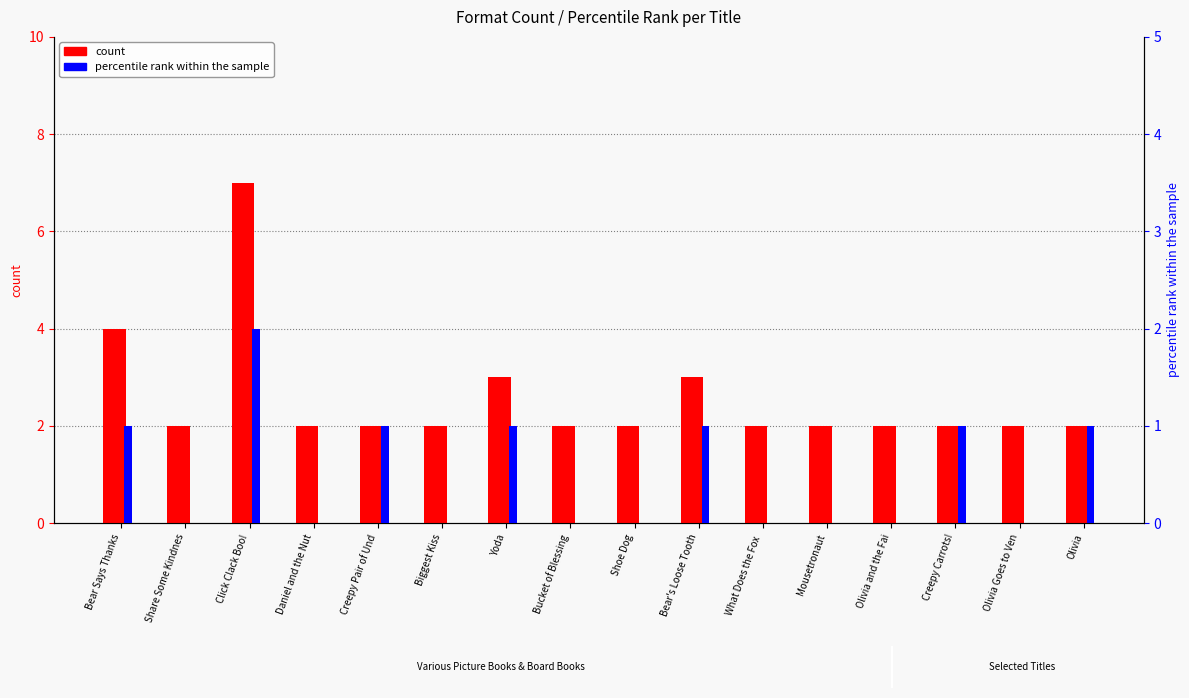

Rank the series at Daniel and the Nut from lowest to highest value.

percentile rank within the sample, count